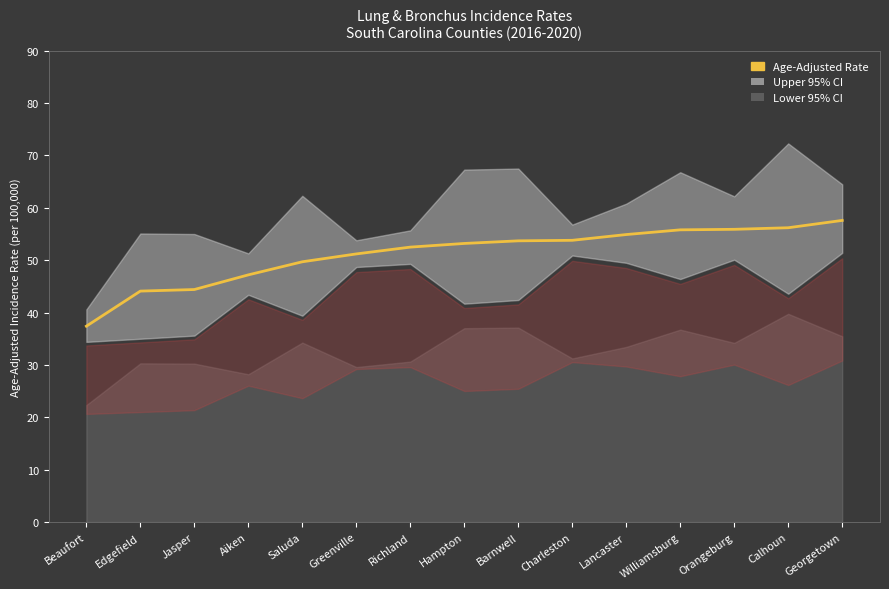

What is the greatest value displayed?

57.6